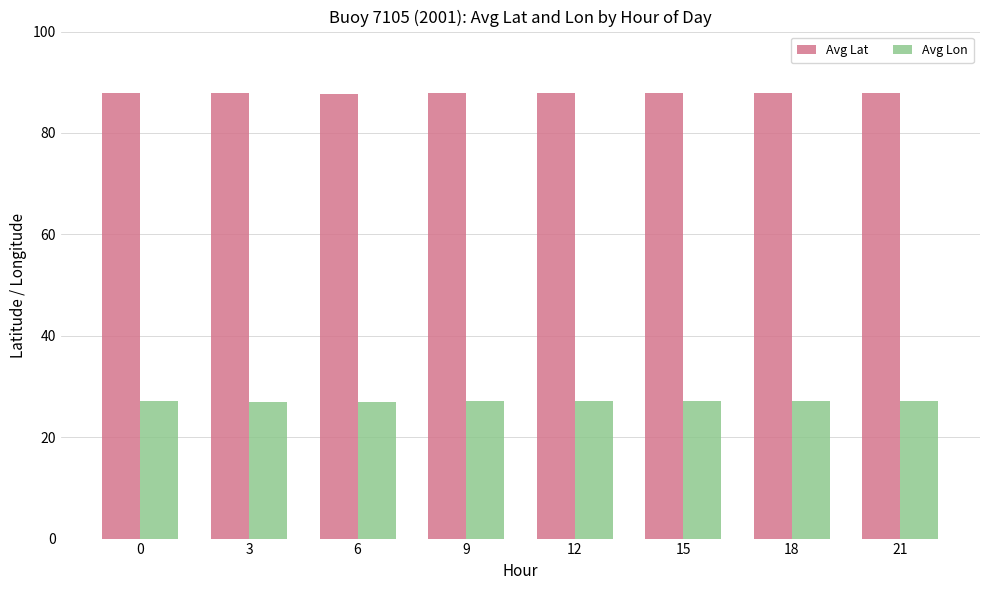

Which series has the widest spread of values?

Avg Lon